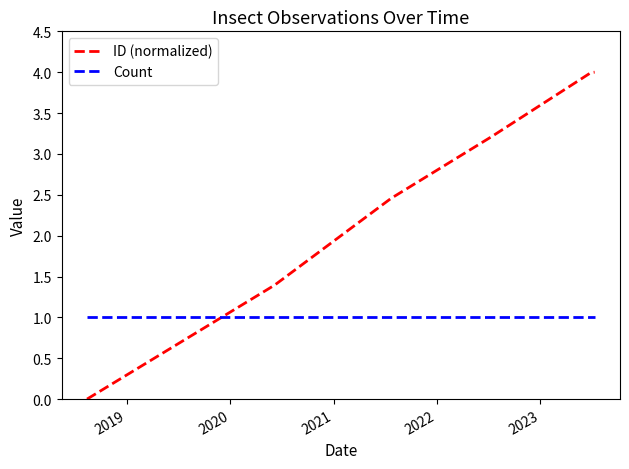

At how many categories does at least one series exceed 3?

3